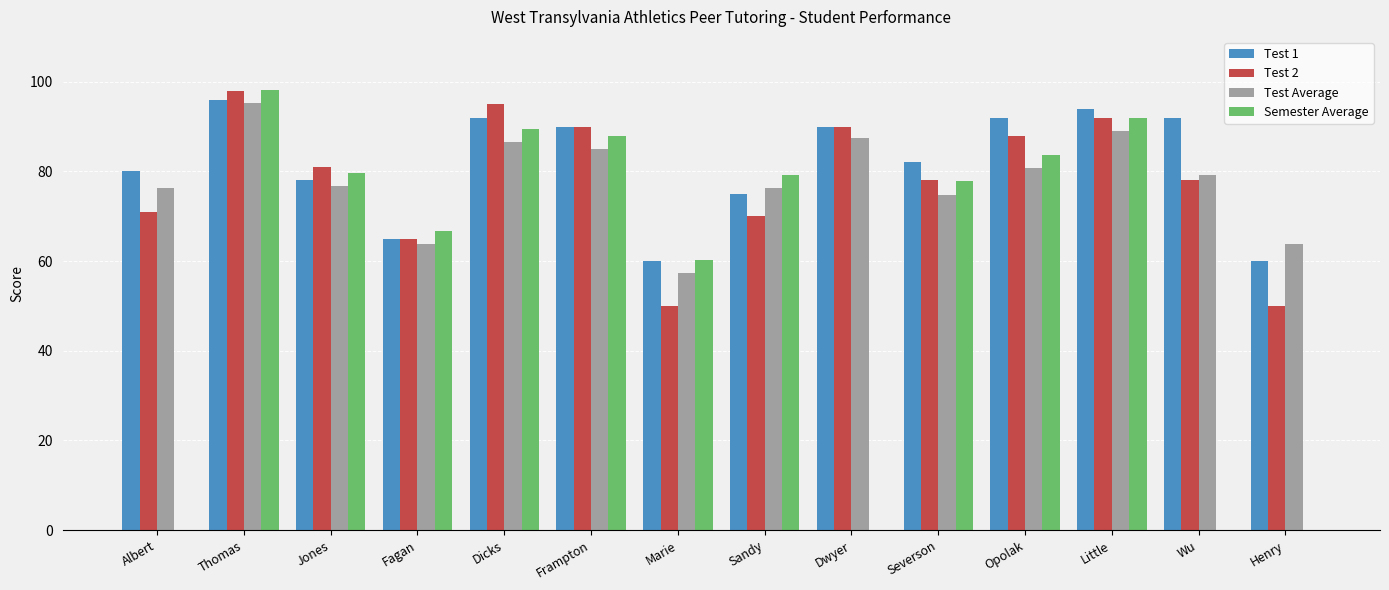

What is the sum of the Semester Average values at Frampton and Dwyer?

88.0